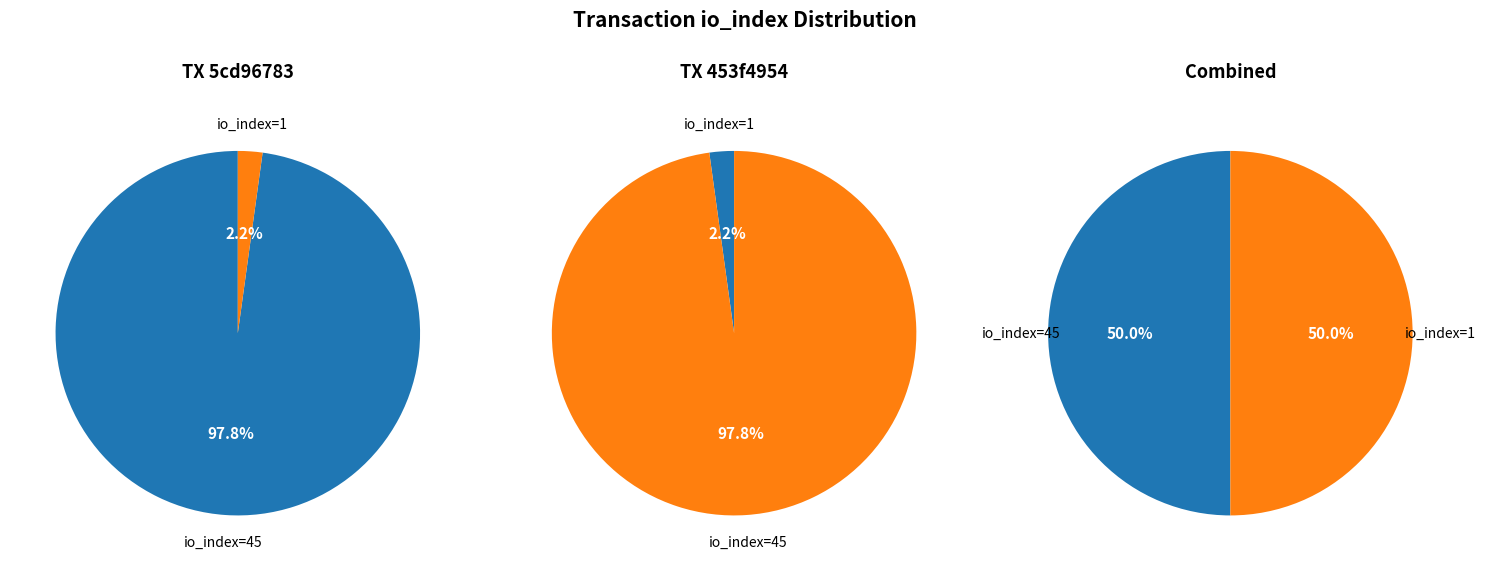

To the nearest percent, what is the combined percentage of io_index: 45 and io_index: 1?

100%